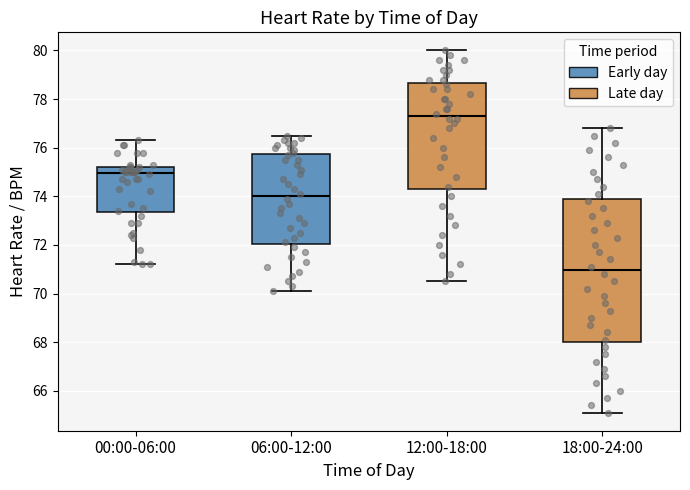

Which box's median line is the highest?

12:00-18:00